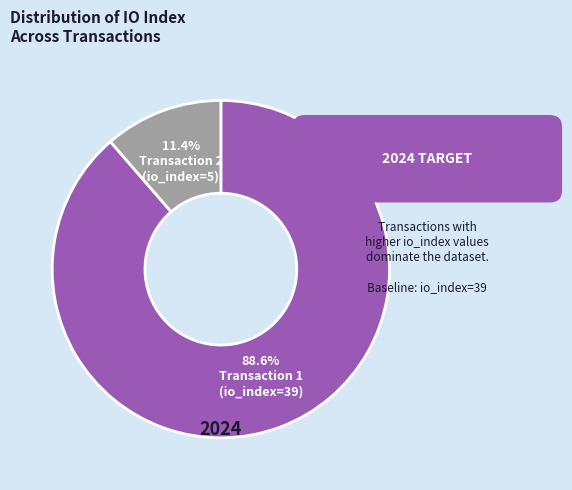

Is there any slice that represents more than half of the pie?

Yes